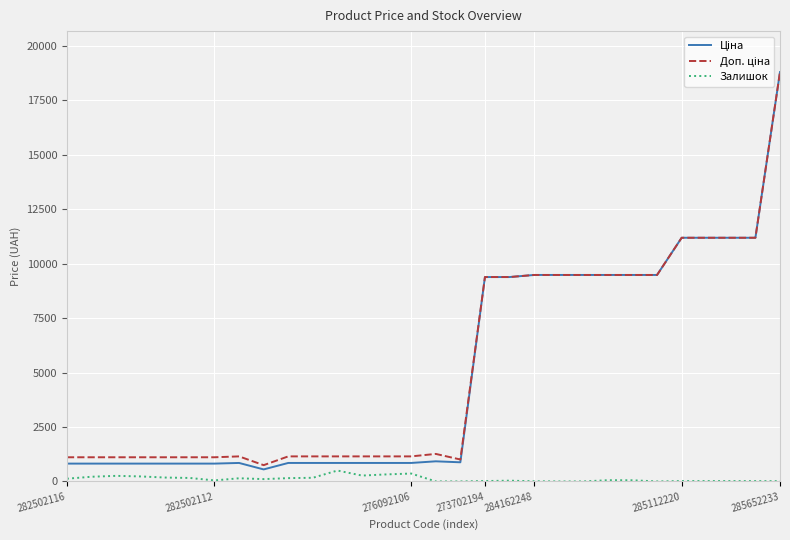

Does the chart have visible grid lines?

Yes